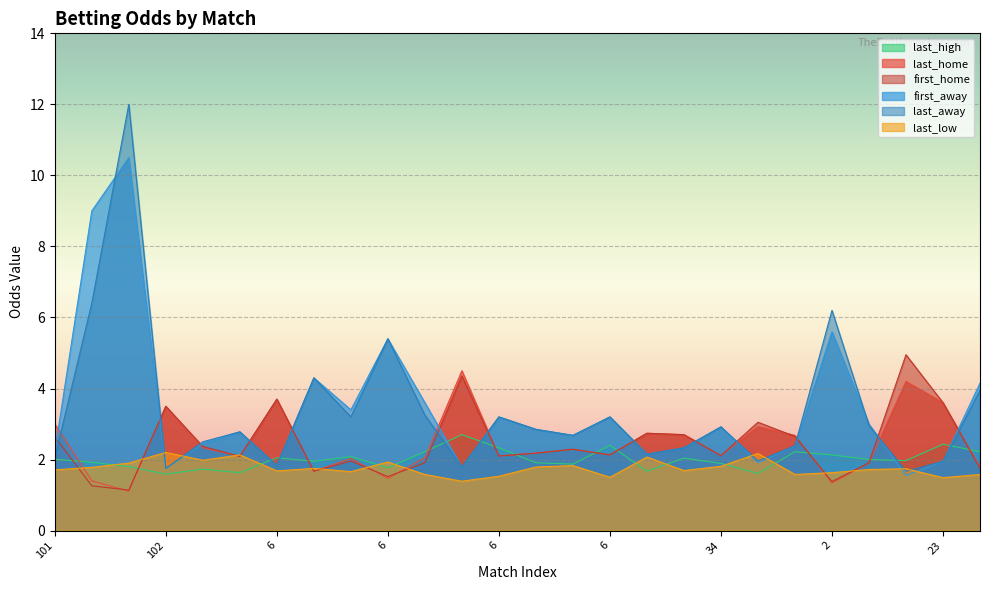

What are all the series names shown in the legend?

last_high, last_home, first_home, first_away, last_away, last_low